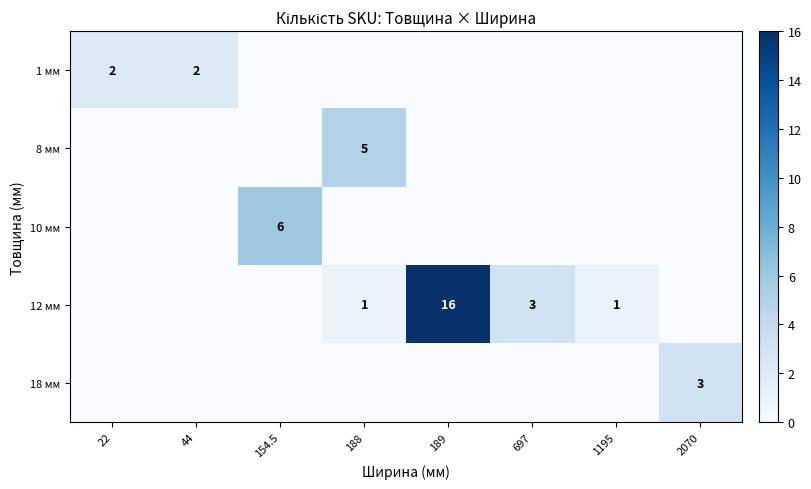

True or false: 12 мм has a value of 1 at 188.

True